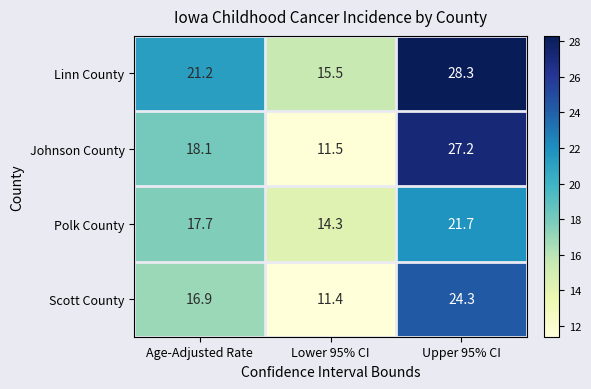

What is the total value across all series at Age-Adjusted Rate?

73.9